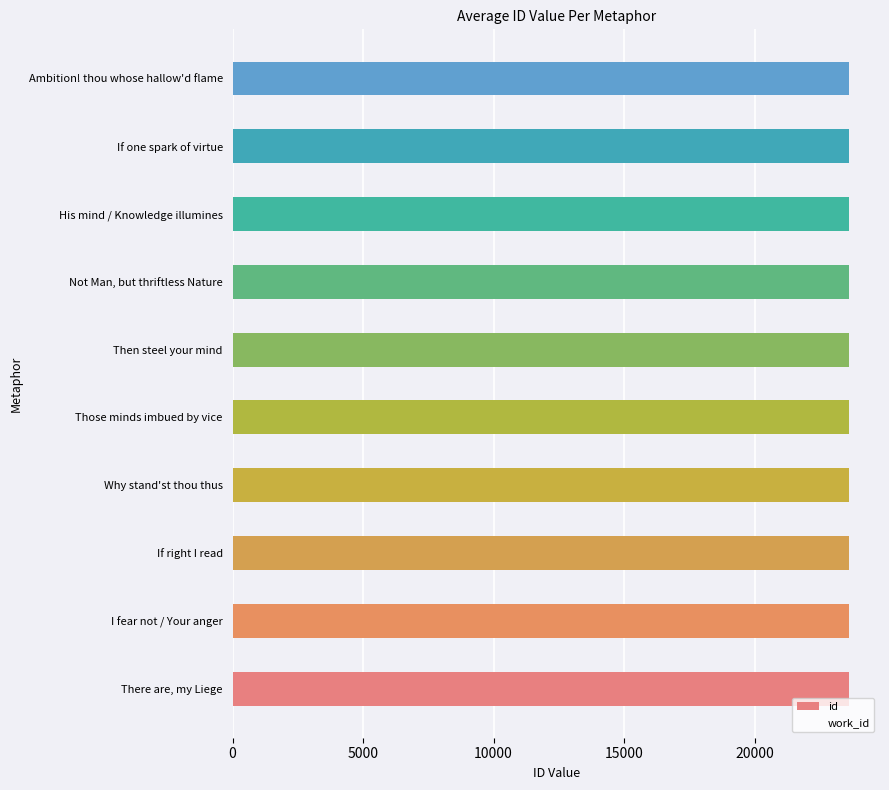

How many bars are there in total?

10